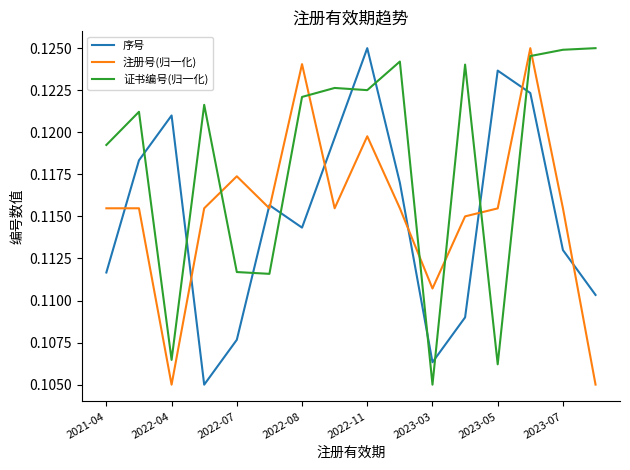

After their last crossing, which series has the higher values: 证书编号(归一化) or 序号?

证书编号(归一化)